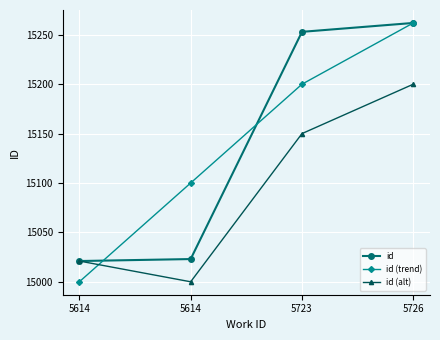

How many categories are shown in the chart?

4